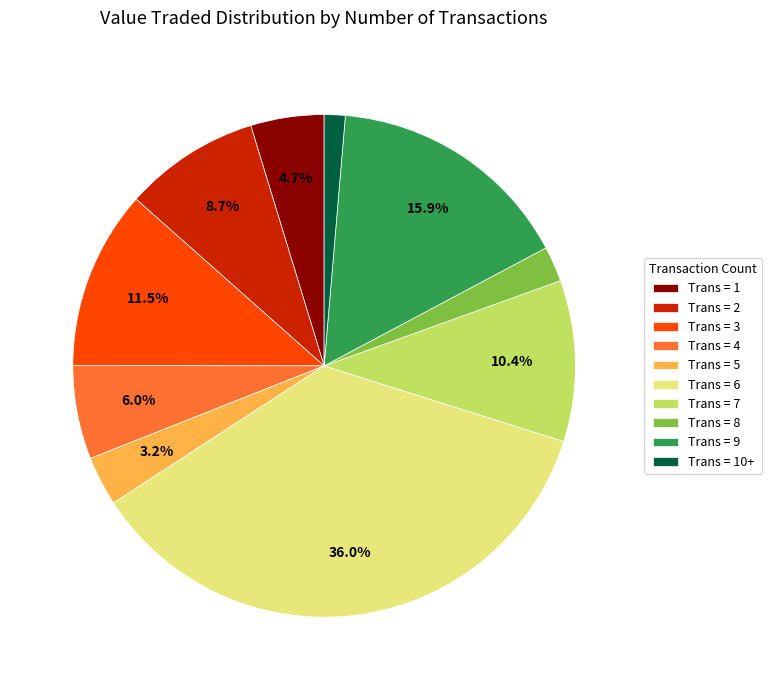

To the nearest percent, what is the difference between the largest and smallest slice percentages?

35%